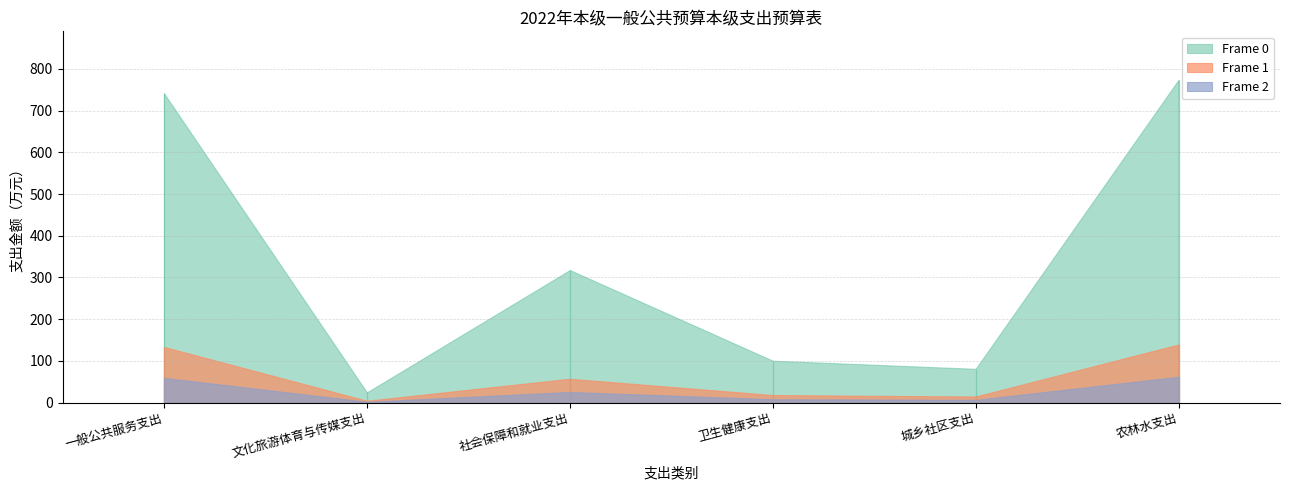

What is the change in value from 文化旅游体育与传媒支出 to 城乡社区支出?

+56.5